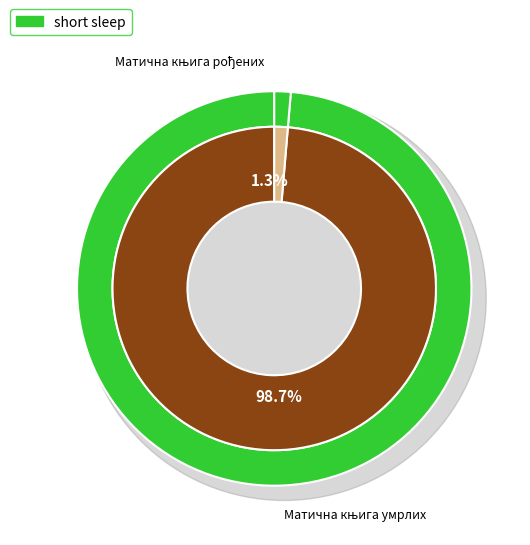

Which has a higher value, Матична књига умрлих or Матична књига рођених?

Матична књига умрлих